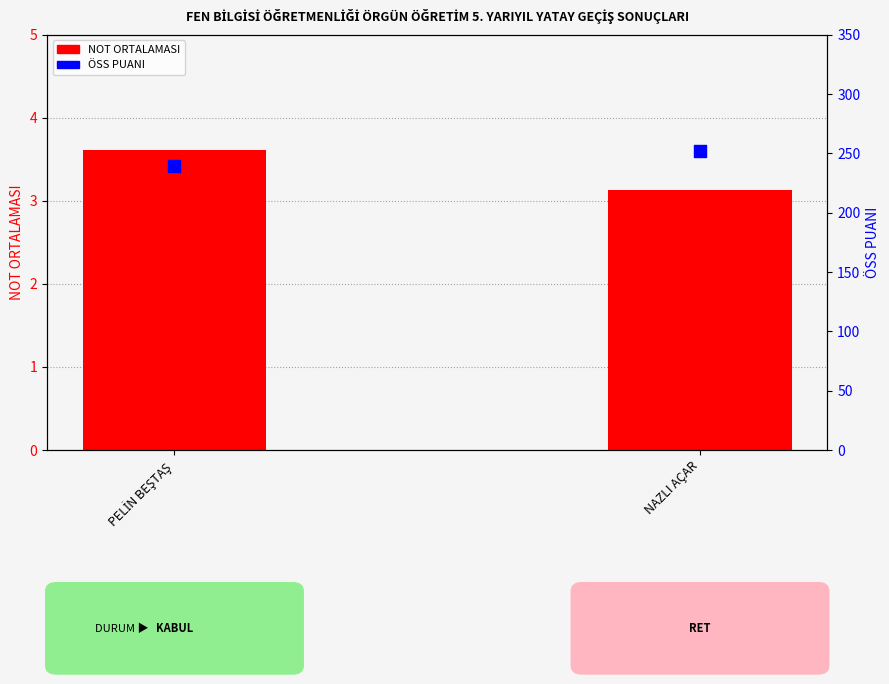

At how many categories does at least one series exceed 202?

2